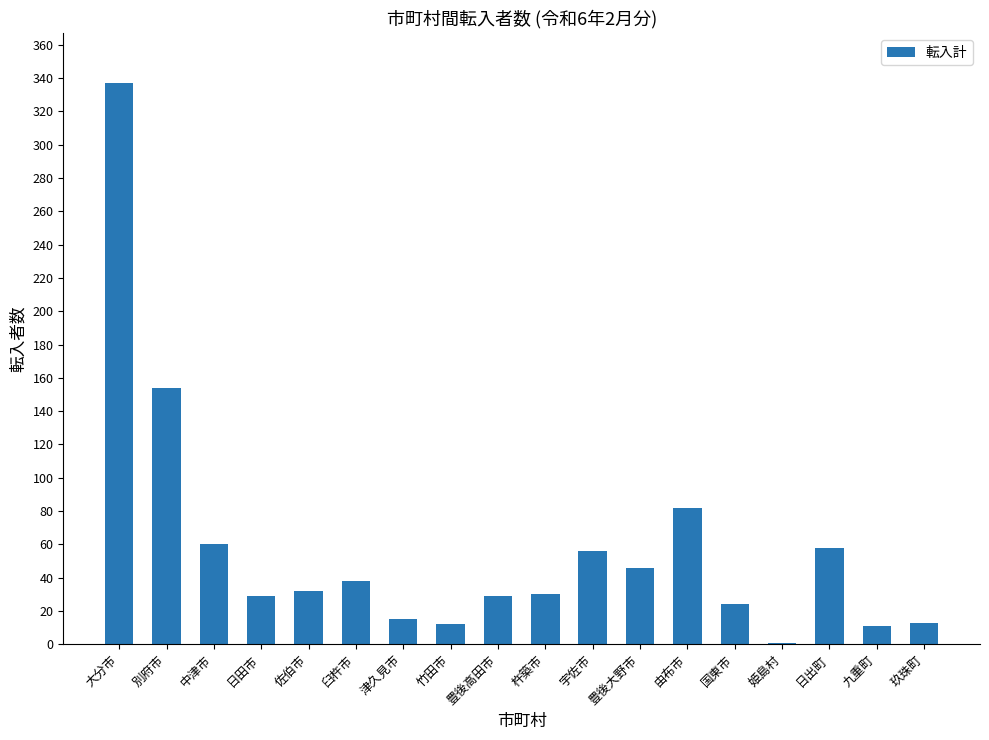

What is the change in value from 別府市 to 日出町?

-96